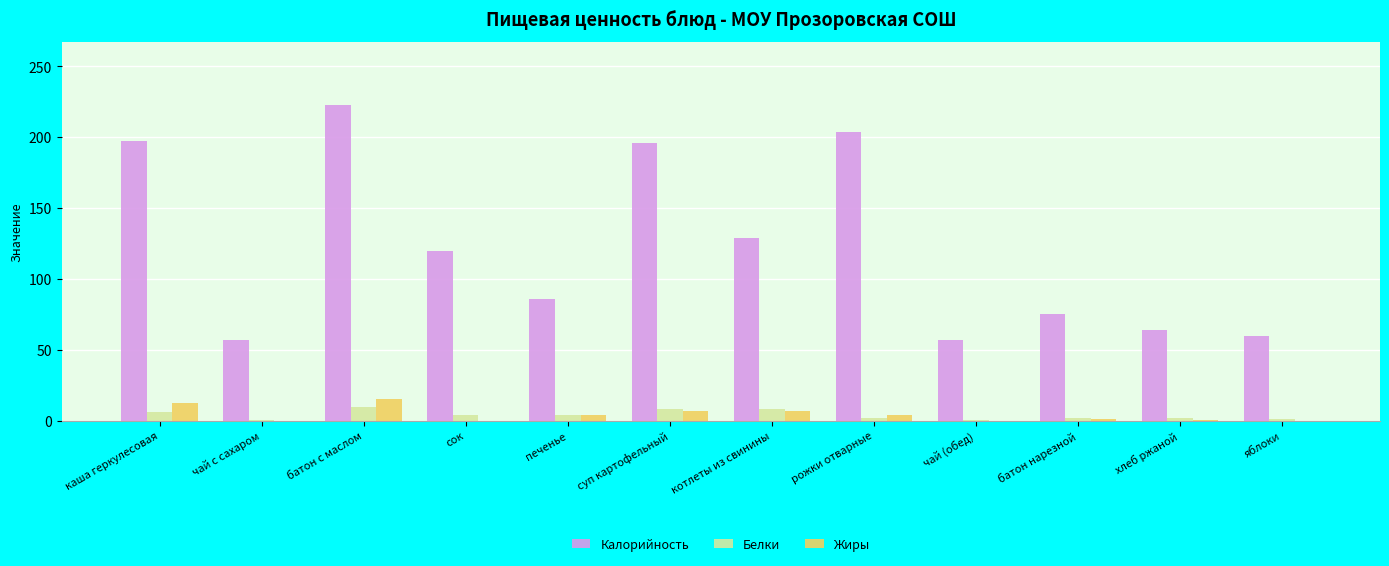

What is the sum of all Белки values?

47.8